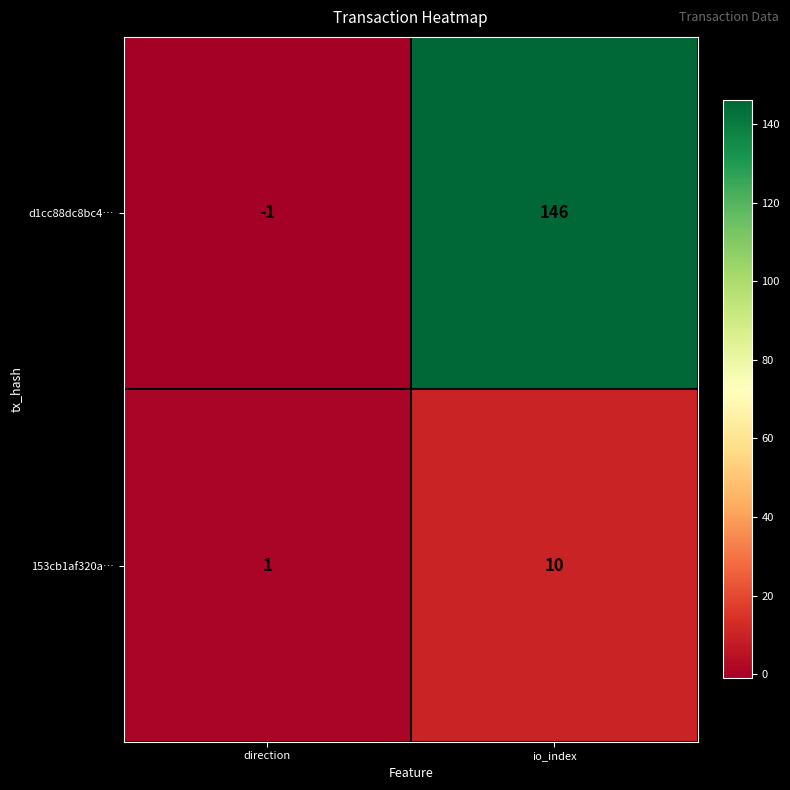

Reading left to right, what are all the values shown in this chart?

d1cc88dc8bc4…: direction=-1	io_index=146
153cb1af320a…: direction=1	io_index=10